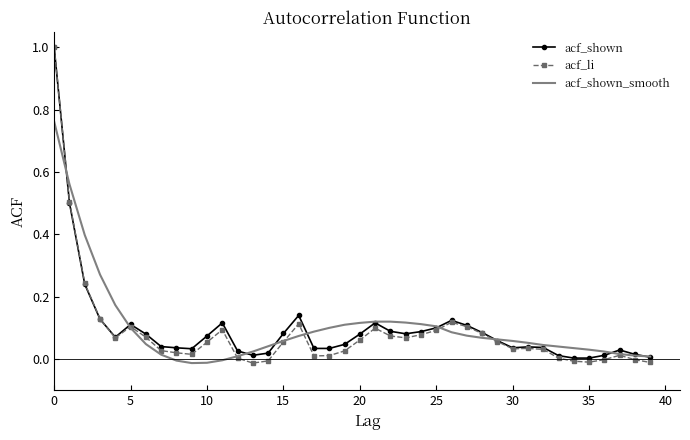

What is the maximum value for acf_li?

1.0